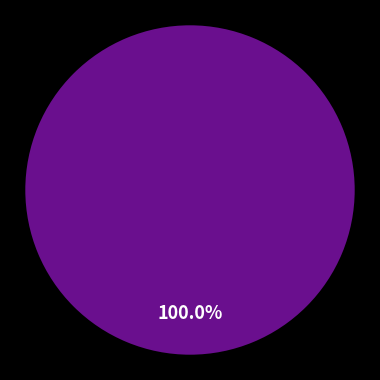

The 2021171013 slice represents 100% of the pie. True or false?

True